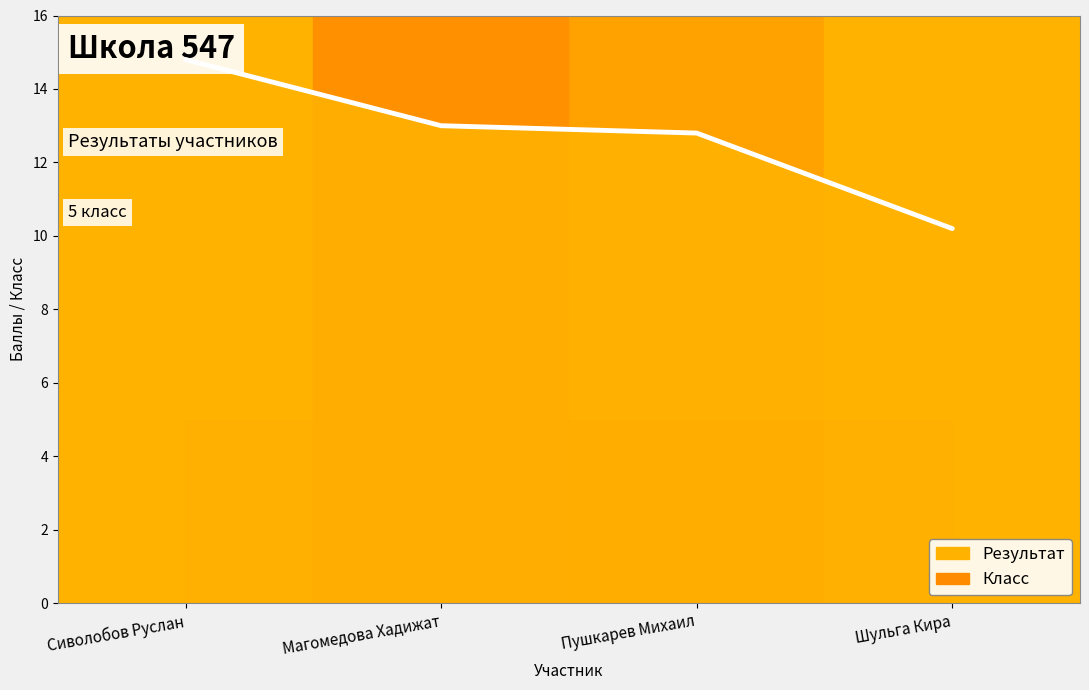

Rank the categories by value from lowest to highest.

Шульга Кира, Пушкарев Михаил, Магомедова Хадижат, Сиволобов Руслан